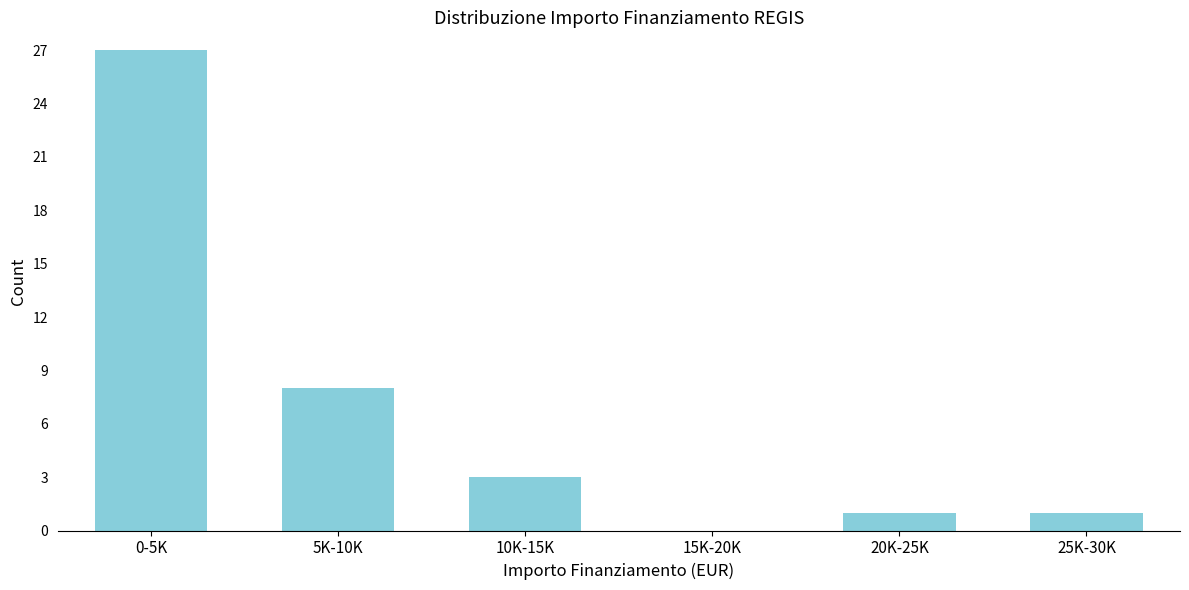

Reading right to left, transcribe all the data shown in this chart.

25K-30K=1	20K-25K=1	15K-20K=0	10K-15K=3	5K-10K=8	0-5K=27